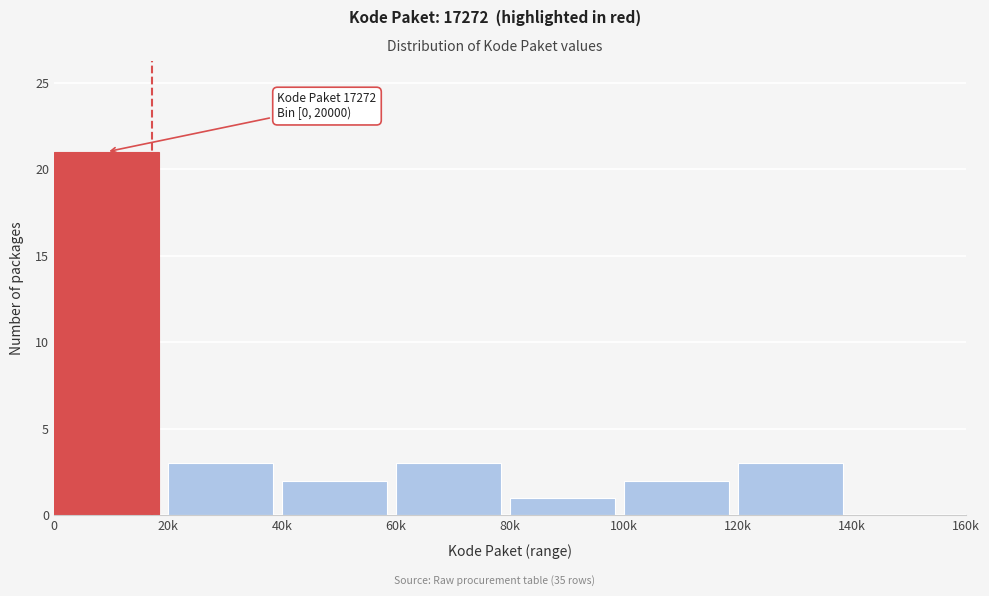

Reading left to right, list all the values displayed in this chart.

0=21	20k=3	40k=2	60k=3	80k=1	100k=2	120k=3	140k=0